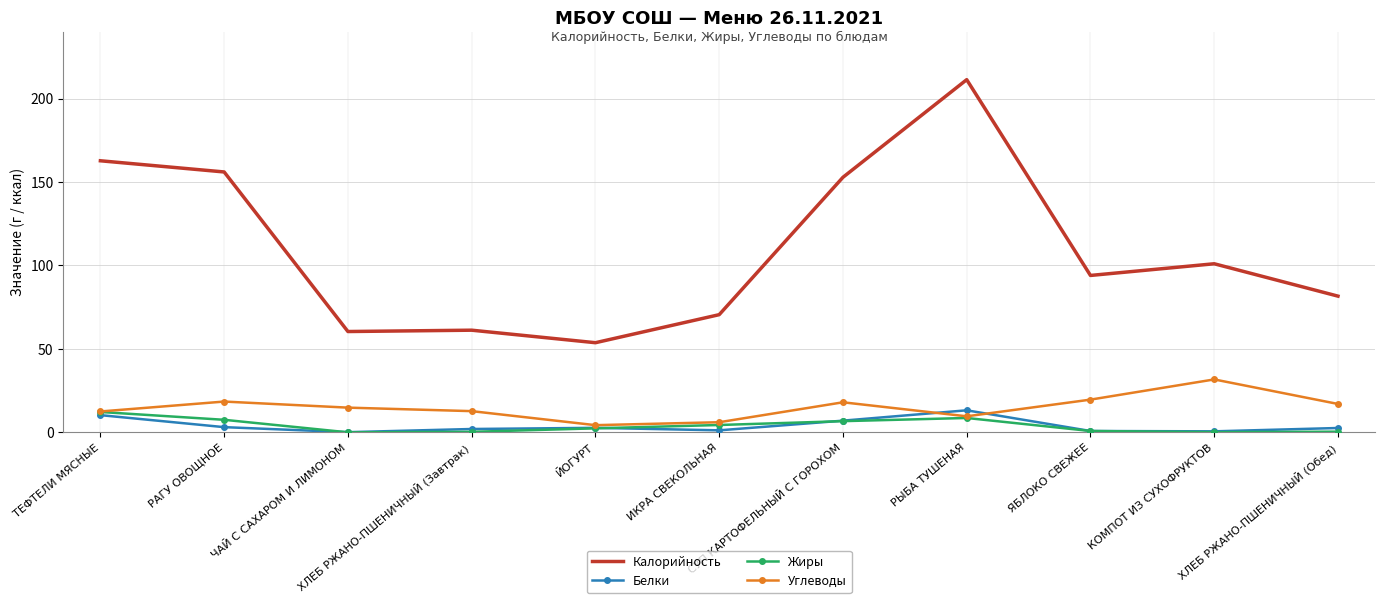

What is the average value of the Углеводы series?

15.0